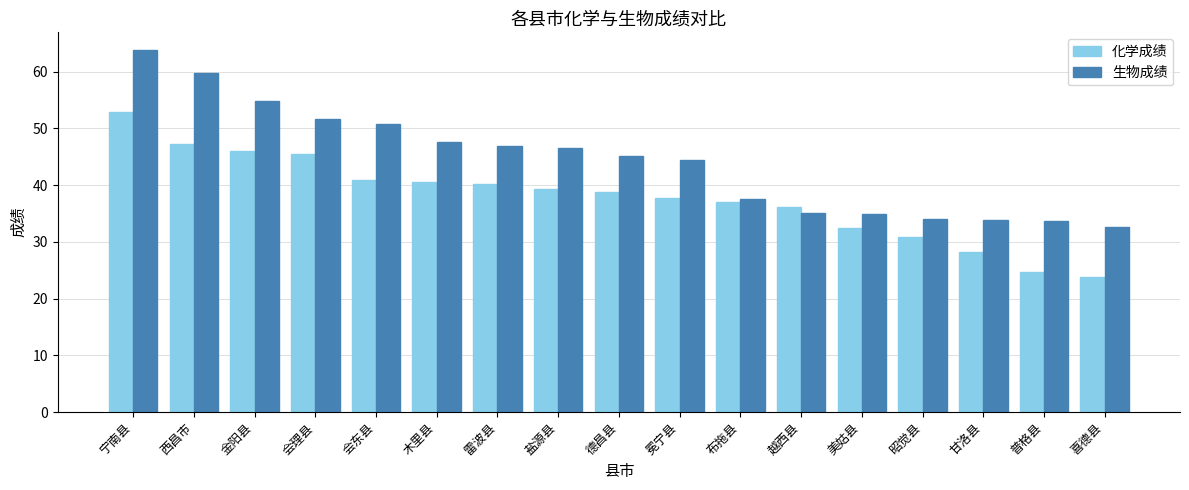

How many data points in 生物成绩 are above 45?

9